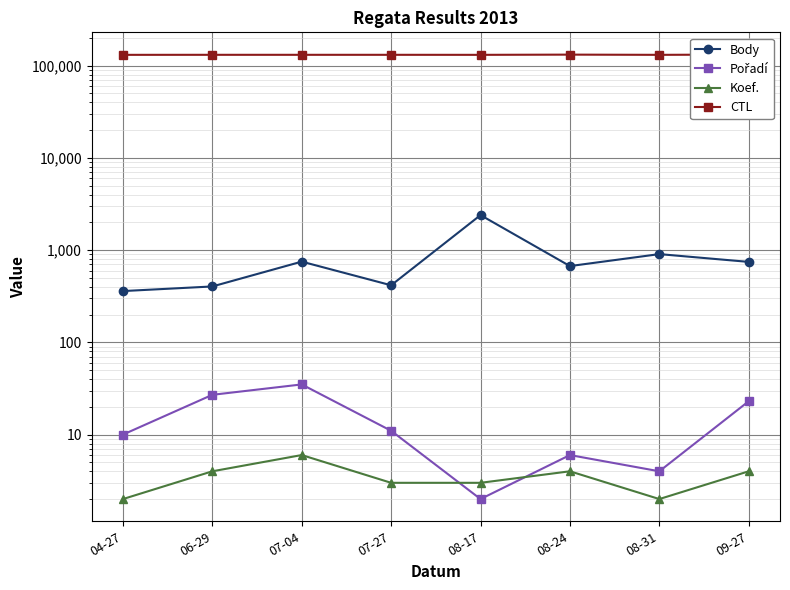

Reading left to right, transcribe all the data shown in this chart.

Body: 360	404	751	416	2400	672	906	746
Pořadí: 10	27	35	11	2	6	4	23
Koef.: 2	4	6	3	3	4	2	4
CTL: 131203	131319	131321	131323	131219	131913	131220	132150